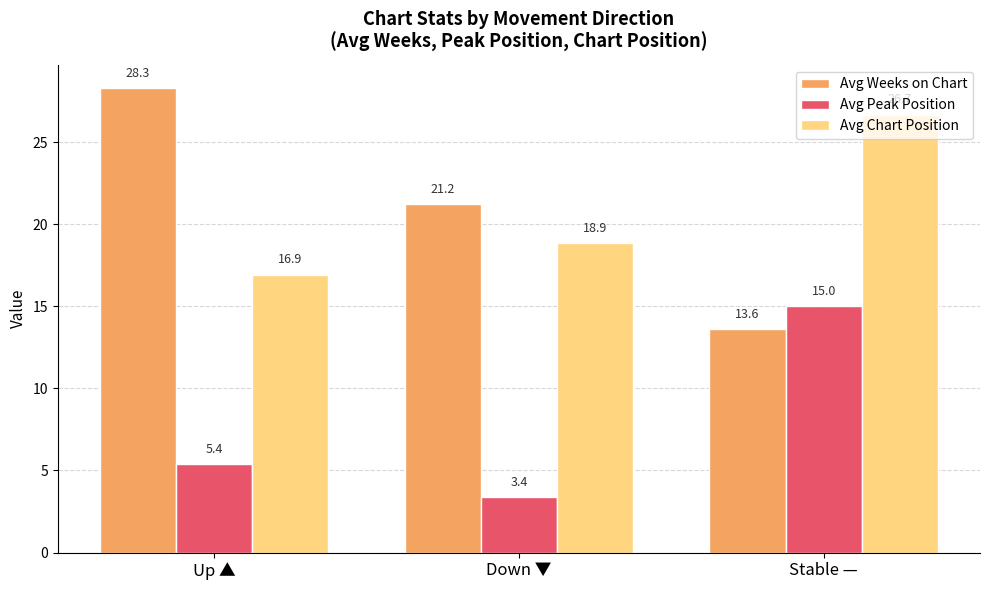

What is the total value across all series at Stable —?

55.3